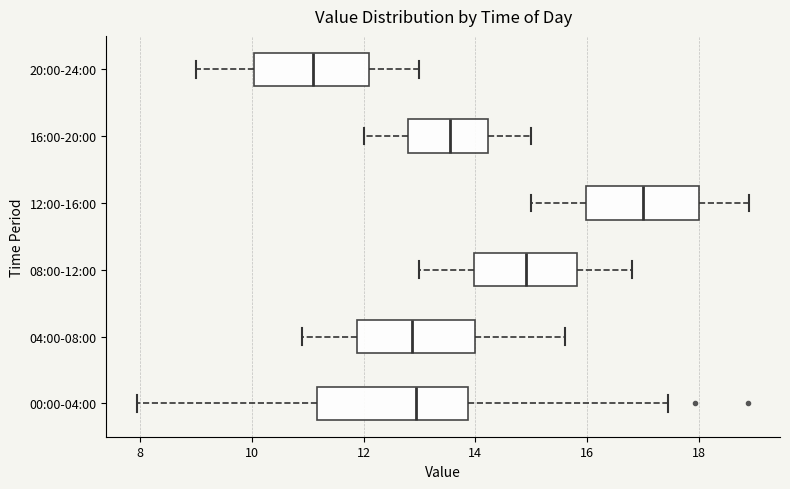

Which box is the widest, from its left edge to its right edge?

00:00-04:00